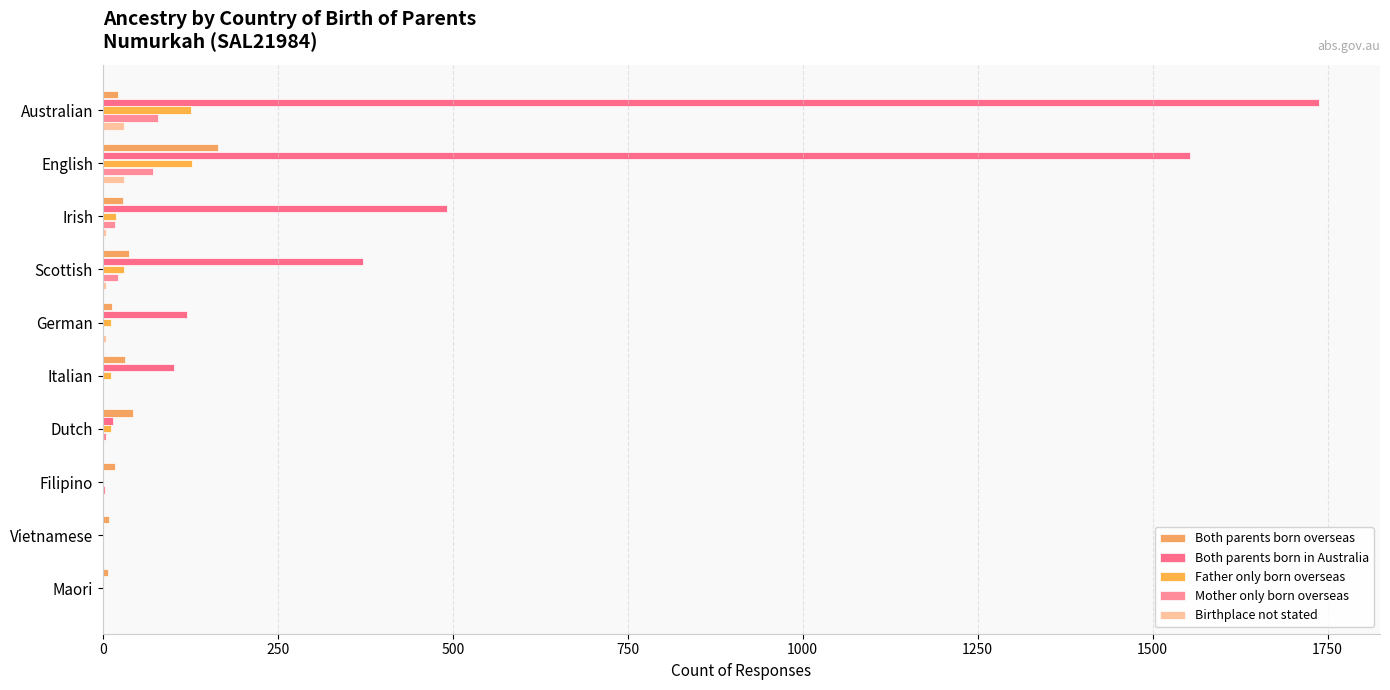

Count the number of data series in this chart.

5